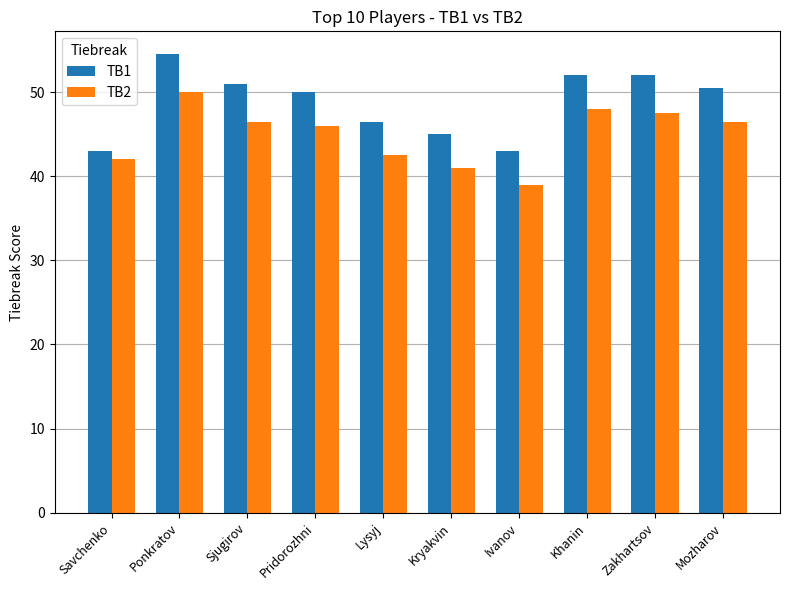

What value does the TB1 series have at Sjugirov?

51.0